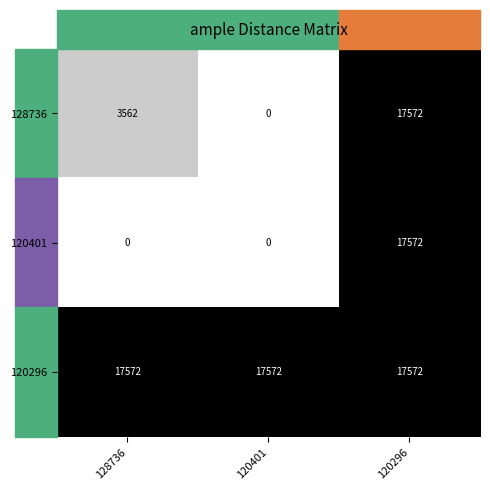

Rank the series by their maximum value, from highest to lowest.

128736, 120401, 120296